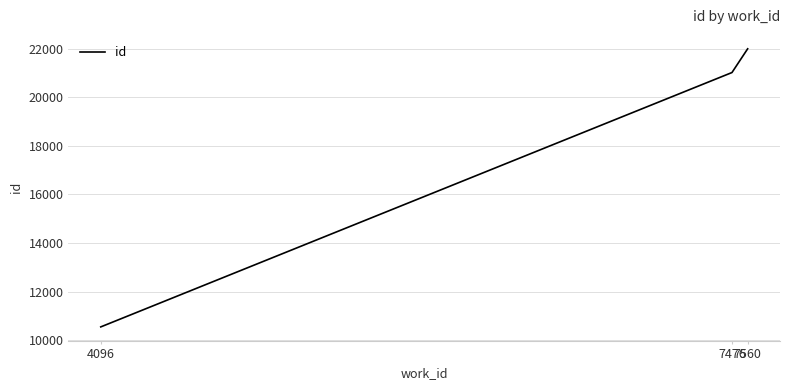

What is the average value?

17852